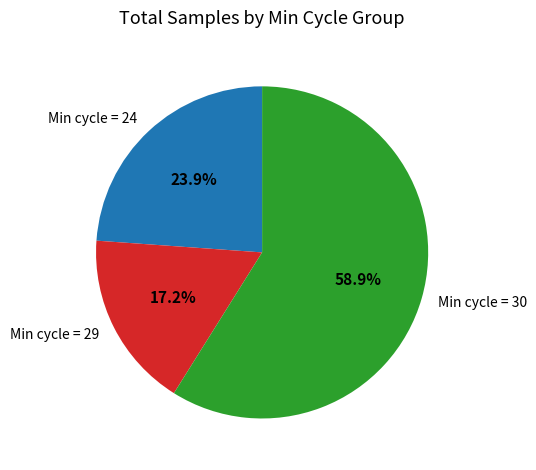

Which category has the smallest portion of the pie?

Min cycle = 29